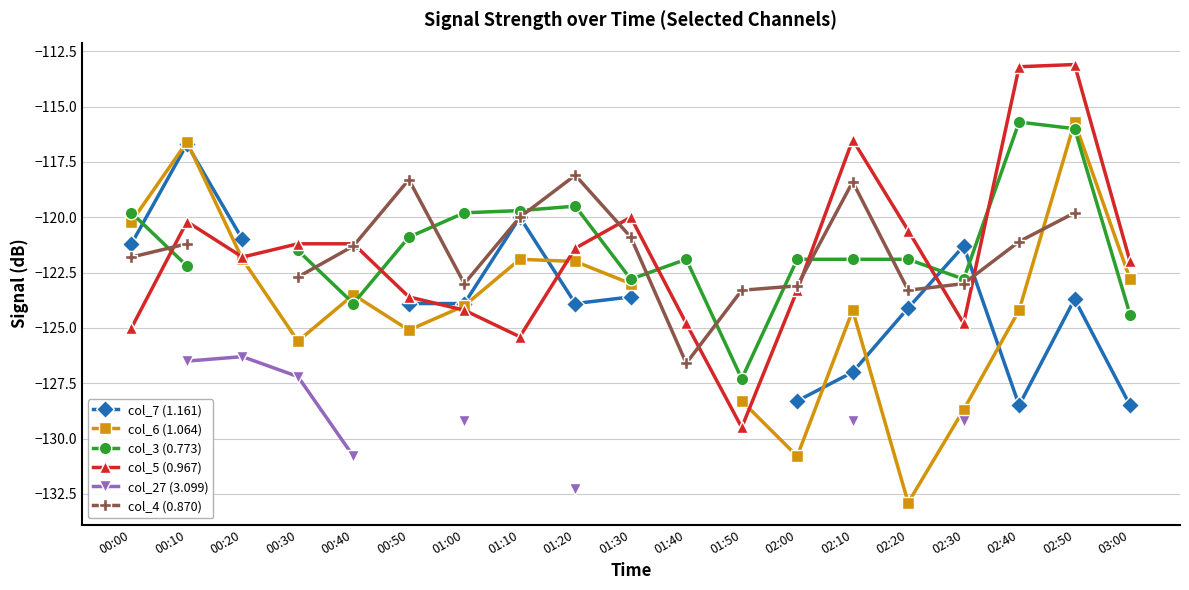

At which category does col_7 (1.161) reach its first local valley?

01:20